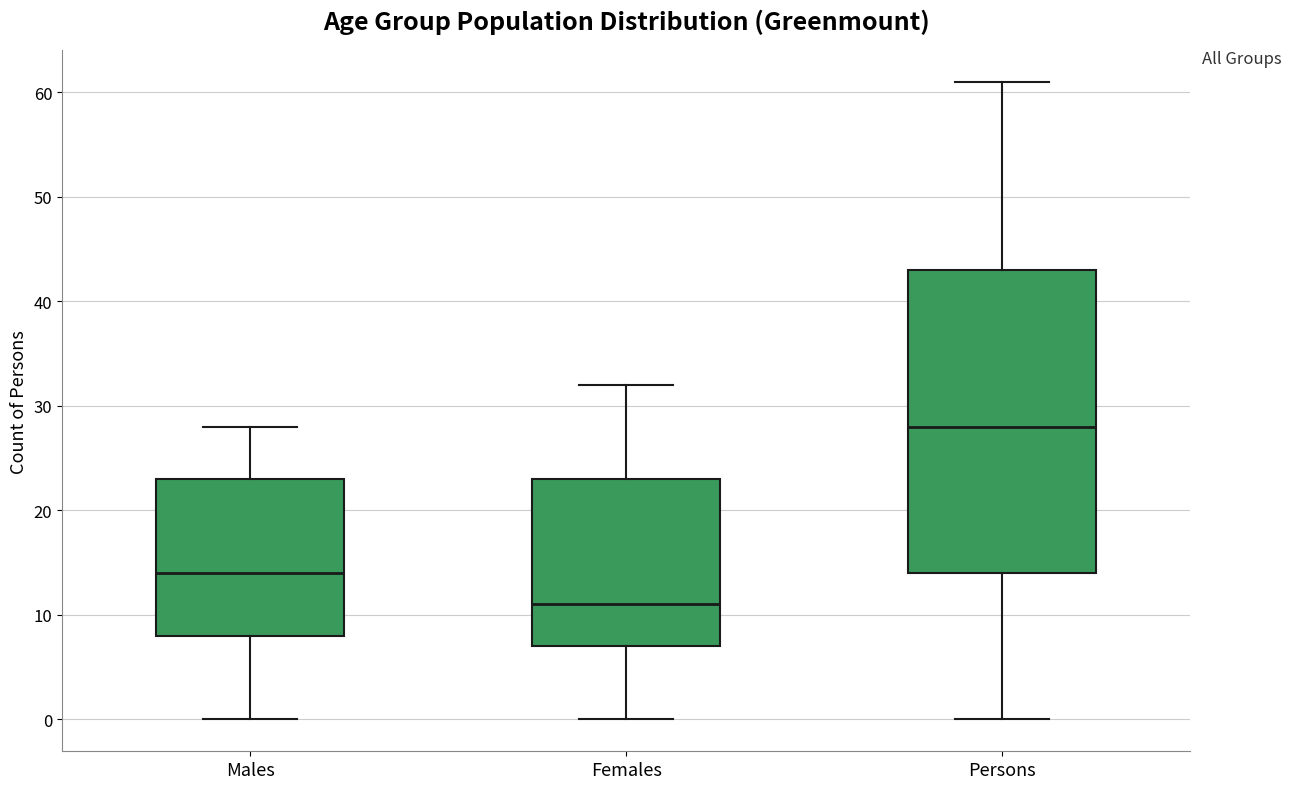

Comparing the boxes themselves (not the whiskers), which one is the tallest?

Persons